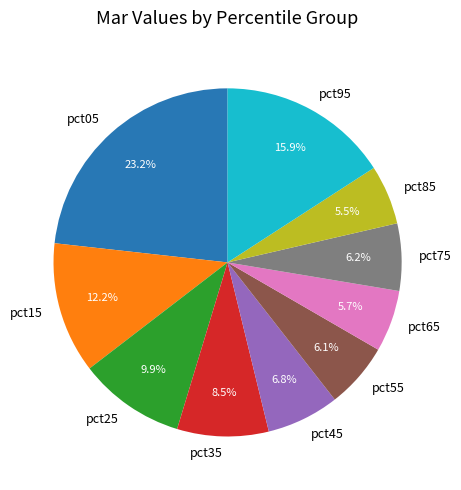

True or false: pct05 accounts for 29% of the total.

False